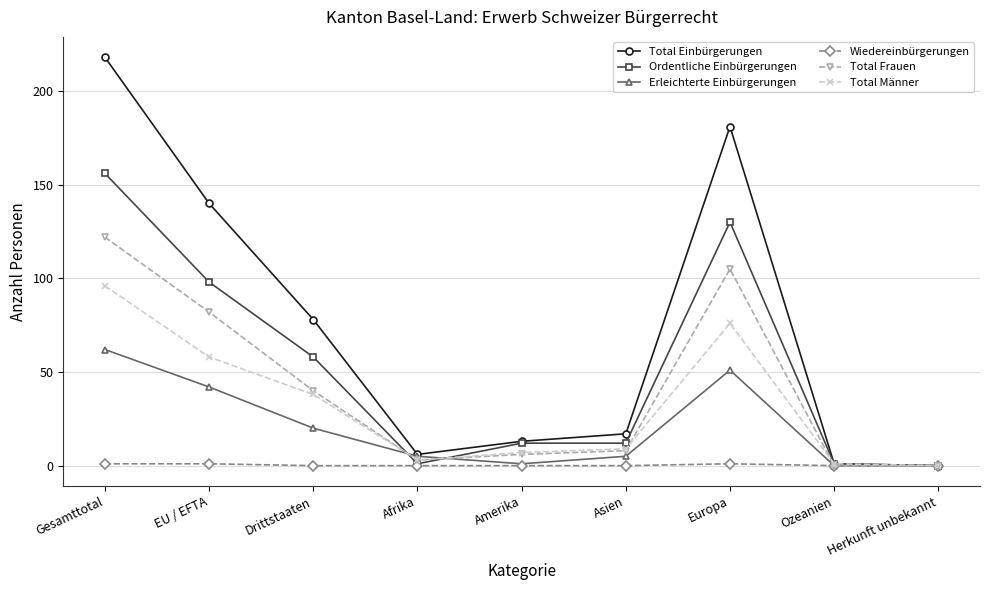

In Total Einbürgerungen, how many points are lower than both neighbors (excluding endpoints)?

1